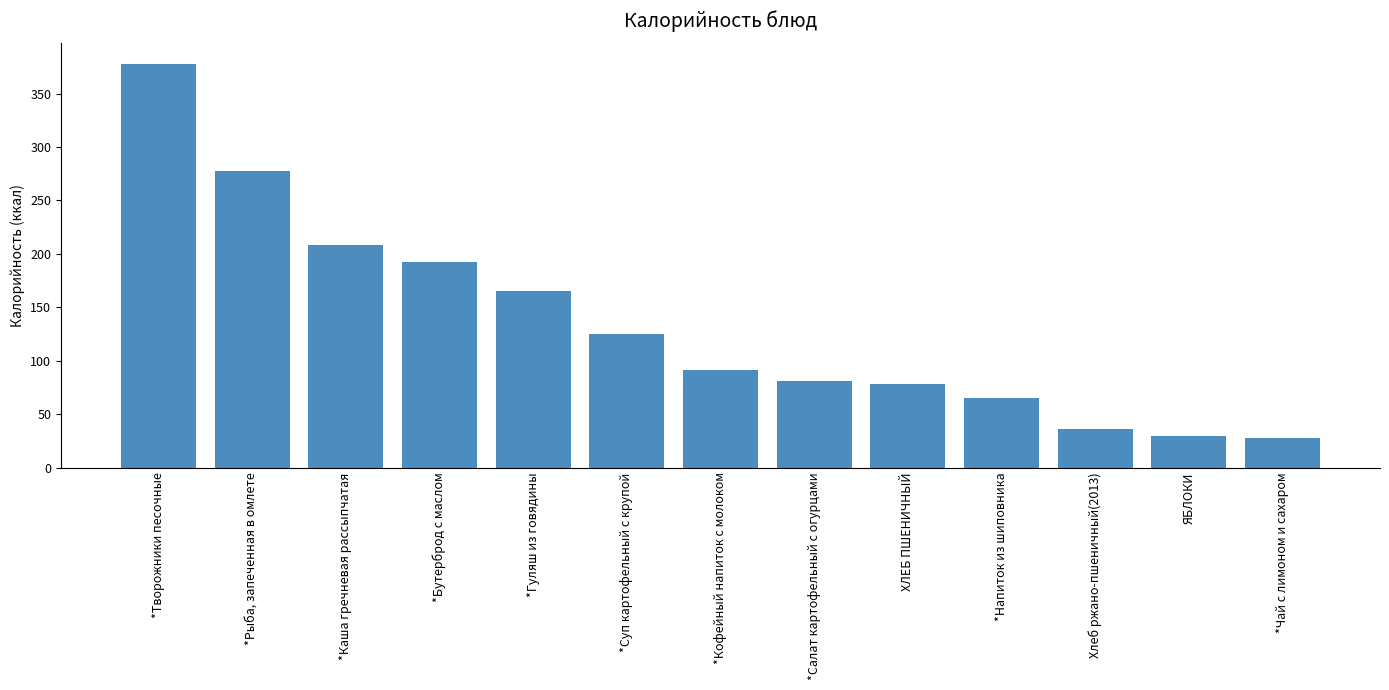

Which has a higher value, *Напиток из шиповника or *Каша гречневая рассыпчатая?

*Каша гречневая рассыпчатая